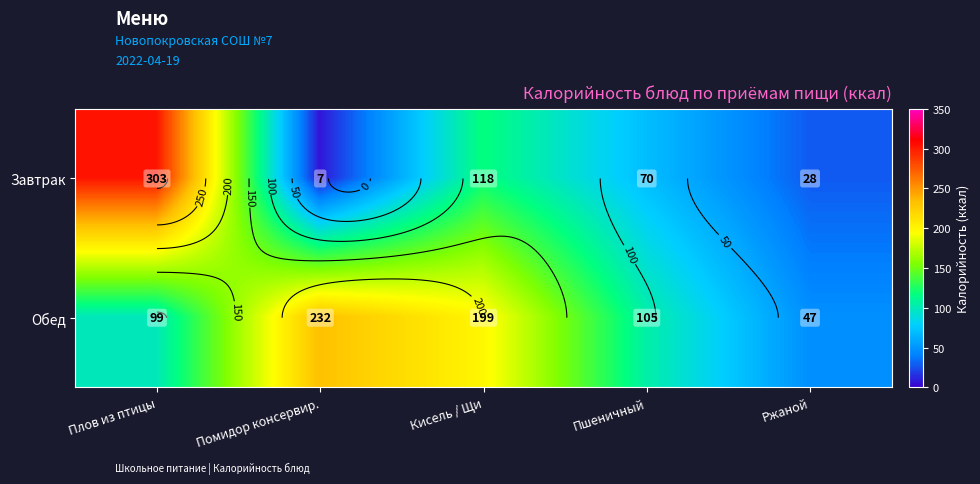

What is the minimum value for Завтрак?

7